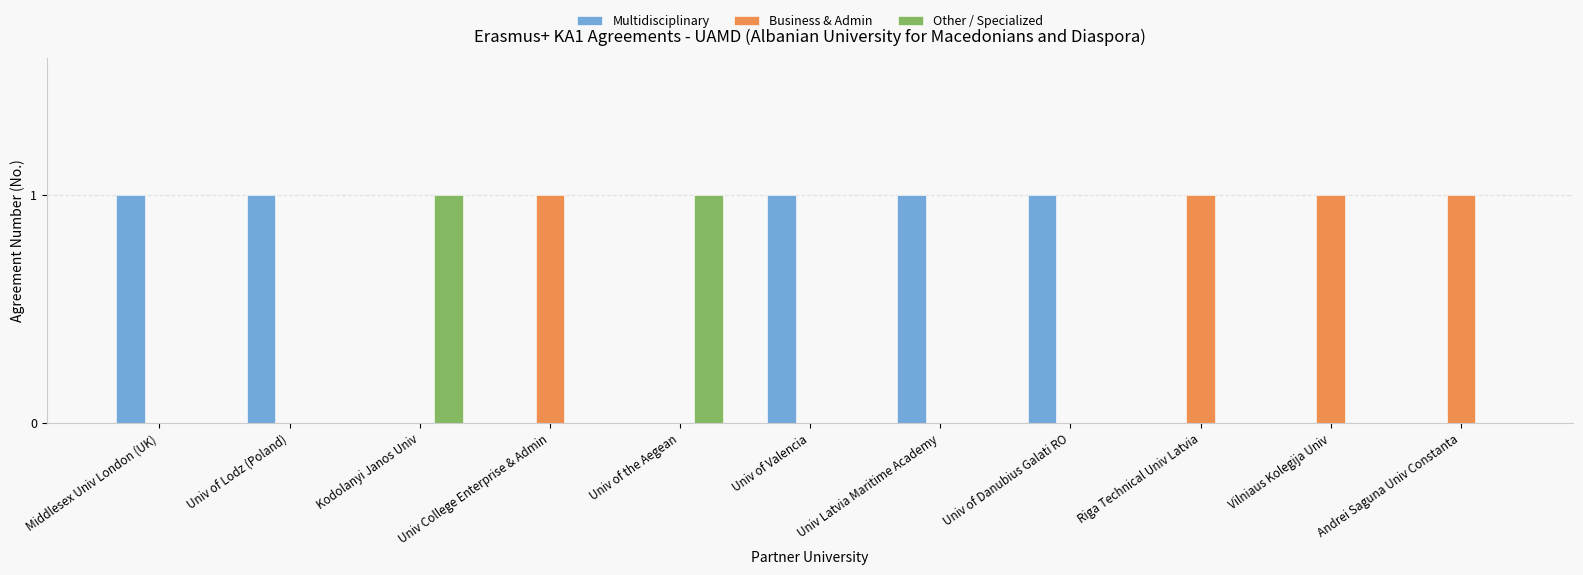

What are all the series names shown in the legend?

Multidisciplinary, Business & Admin, Other / Specialized